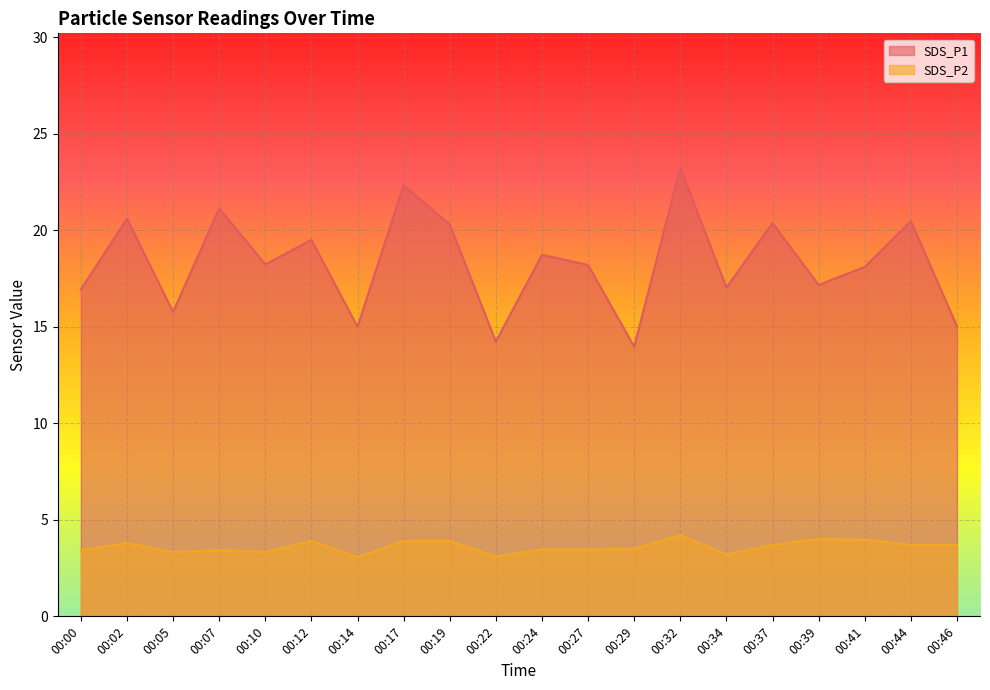

True or false: SDS_P2 has a value of 3.4 at 00:00.

True